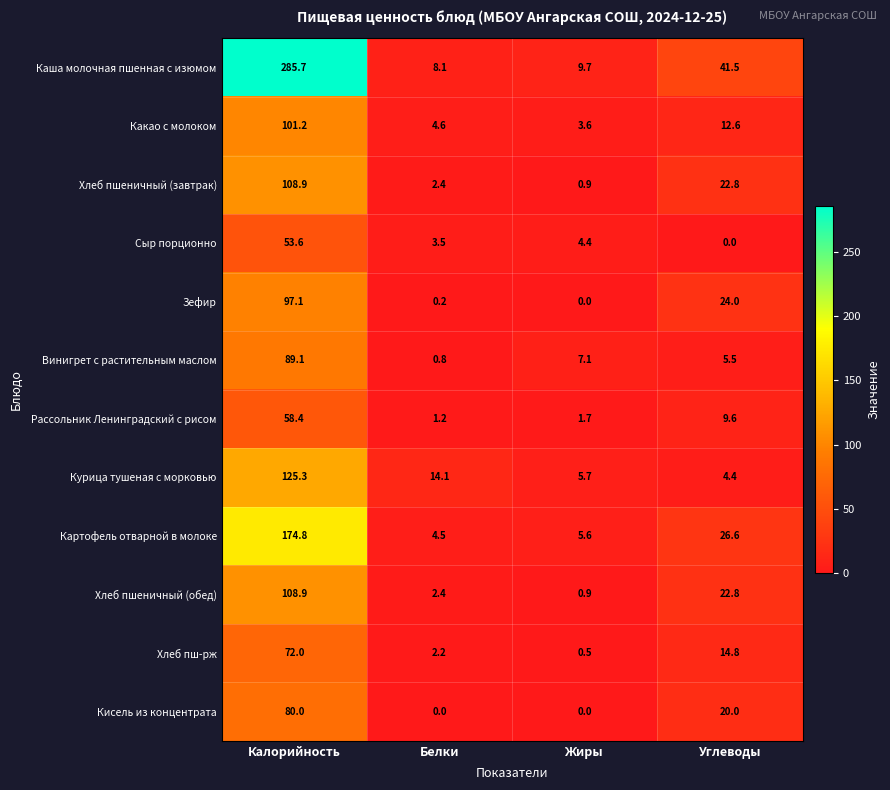

What is the average value of the Винигрет с растительным маслом series?

25.6